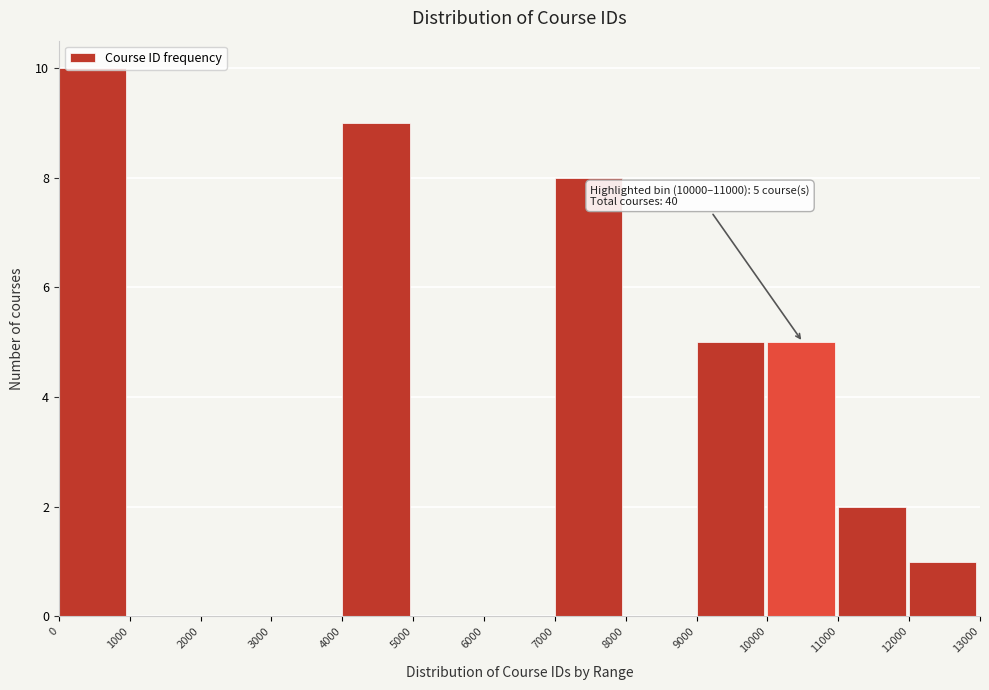

Which range on the x-axis has the tallest bar?

0 to 1000